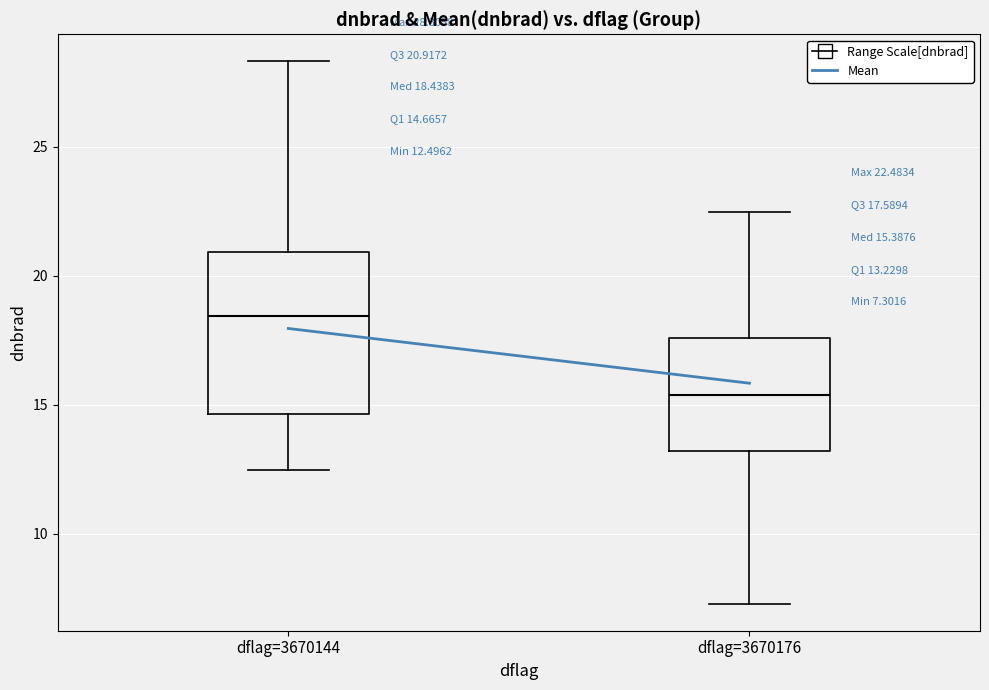

Which box has the lowest median line?

dflag=3670176